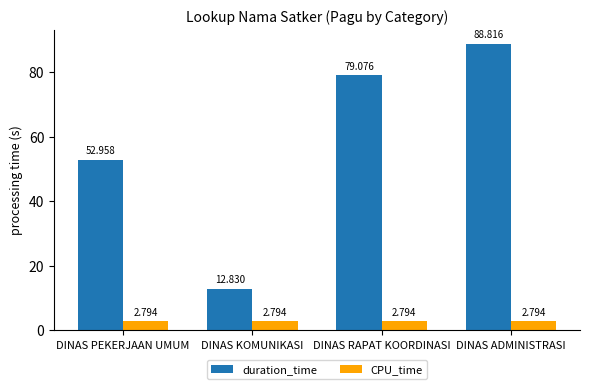

How many CPU_time values are between 2 and 3?

4